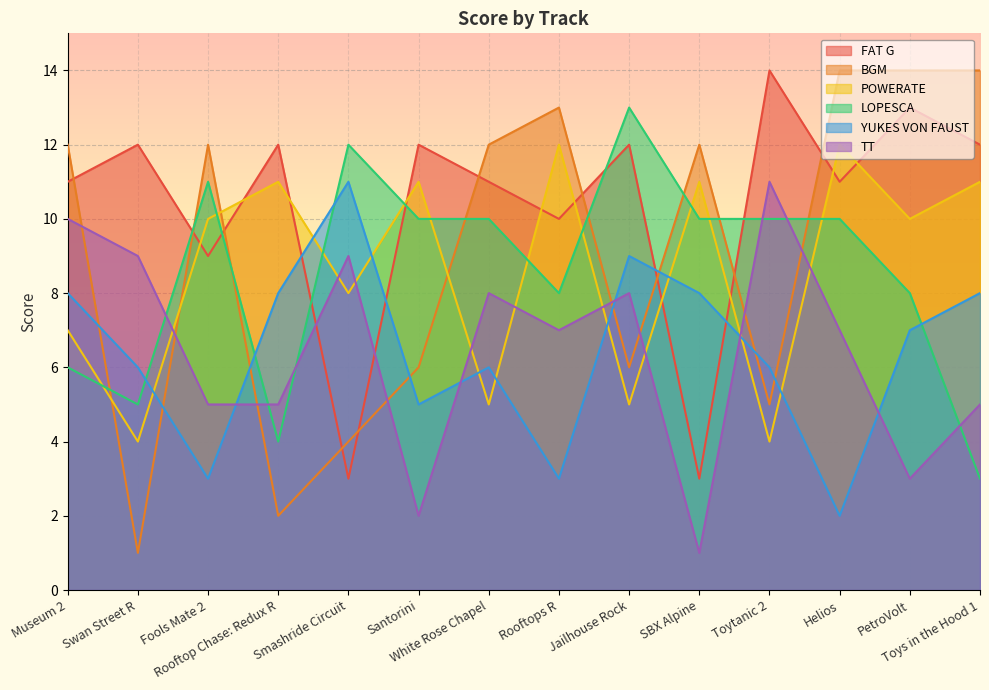

Where do YUKES VON FAUST and BGM first cross each other?

Museum 2 and Swan Street R